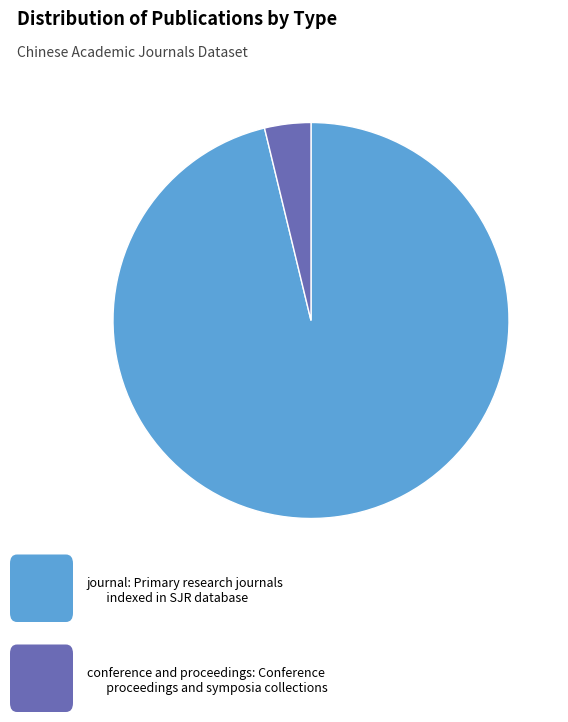

Count the number of slices in the pie.

2